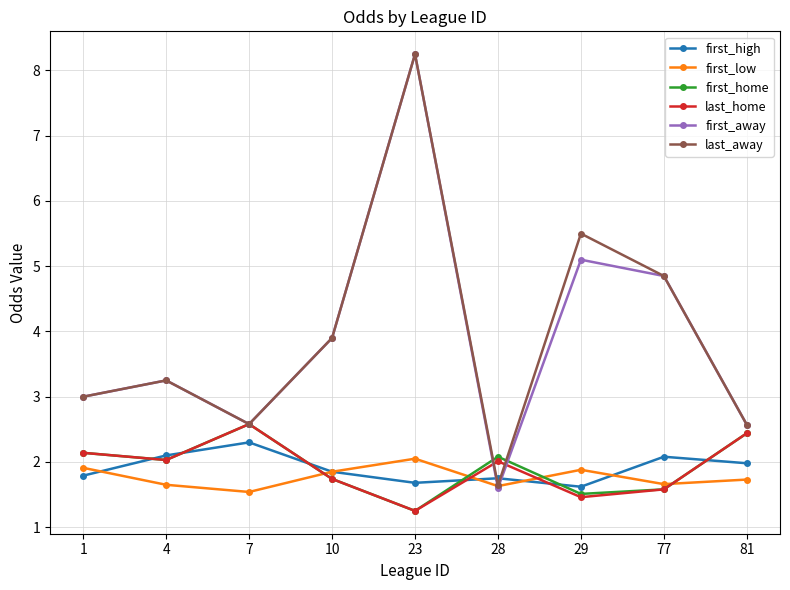

Which label corresponds to the largest value in the chart?

23